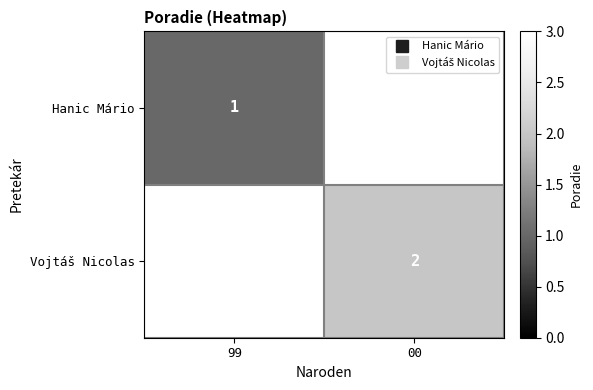

True or false: Hanic Mário has a value of 1.0 at 99.

True